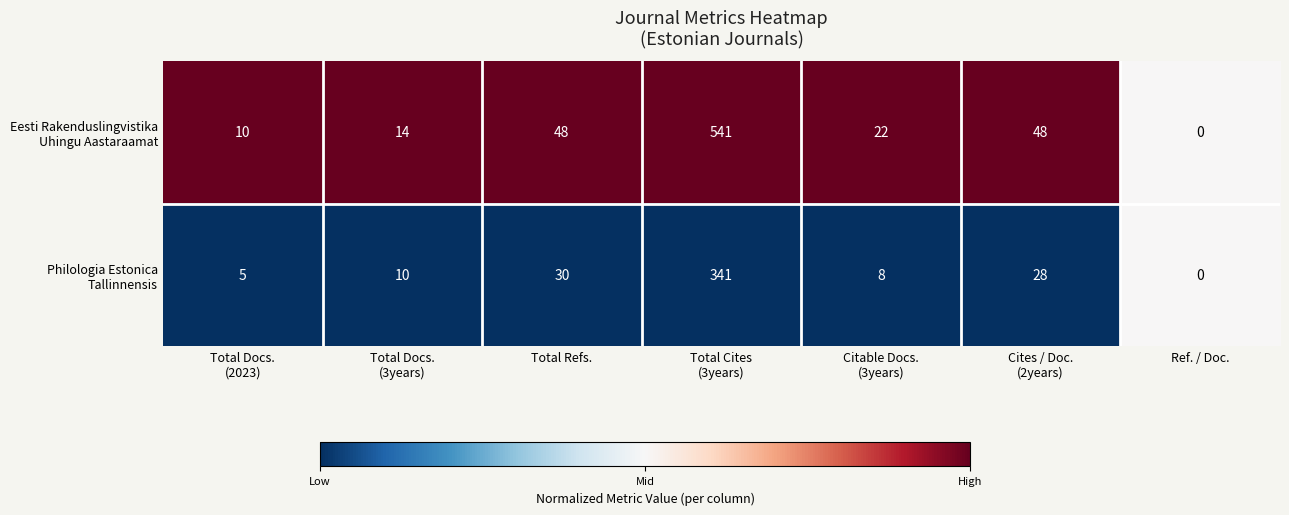

What is the total value across all series at Total Refs.?

78